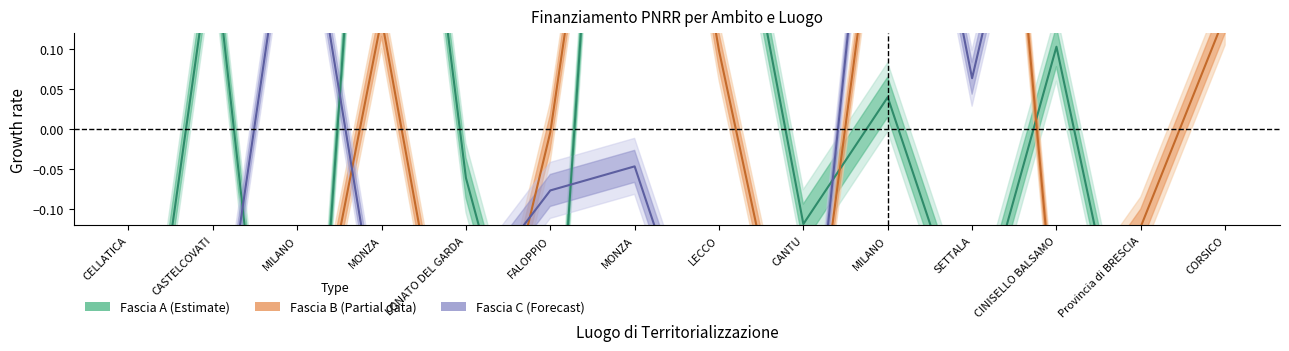

At which category does the chart reach its minimum across all series?

MILANO